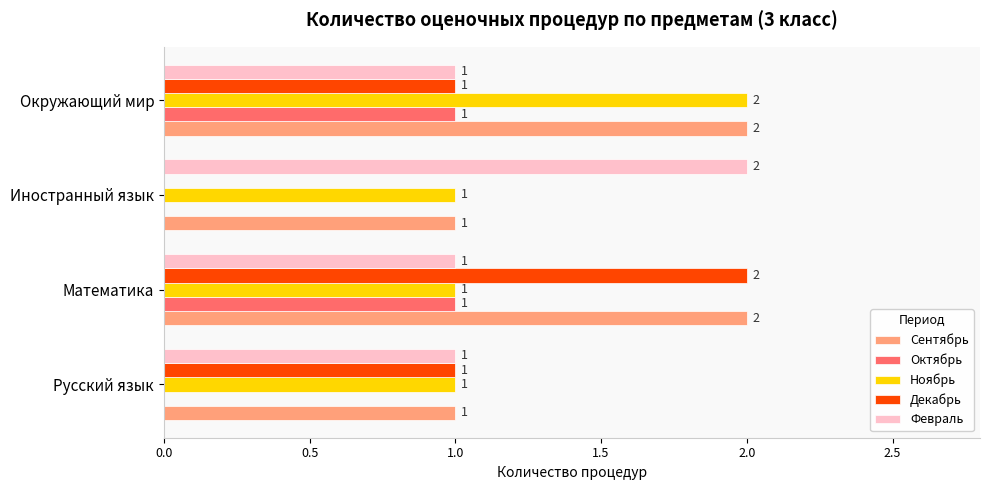

Is it true that Февраль equals 1 at Окружающий мир?

True